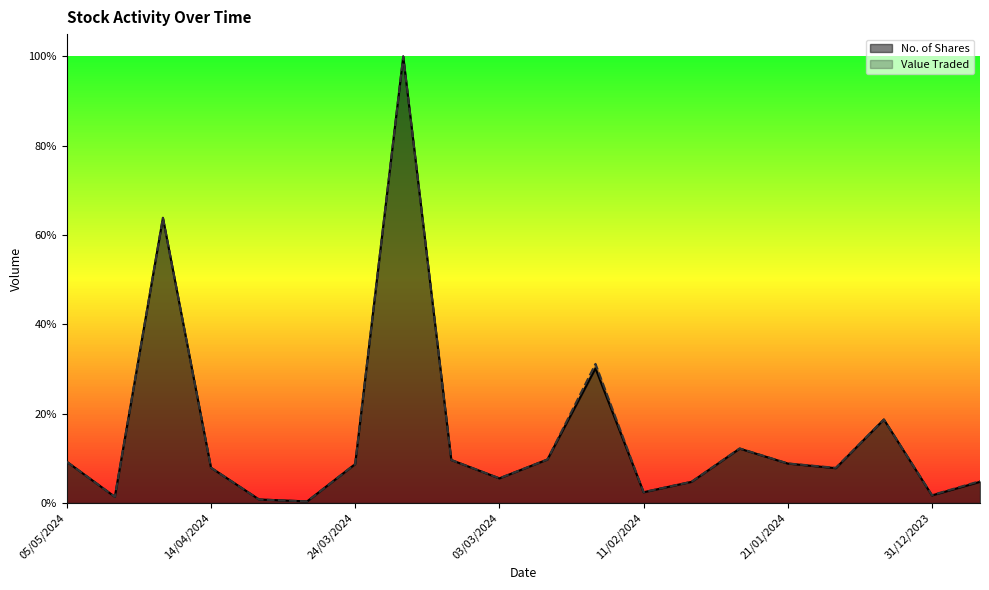

What are all the series names shown in the legend?

No. of Shares, Value Traded